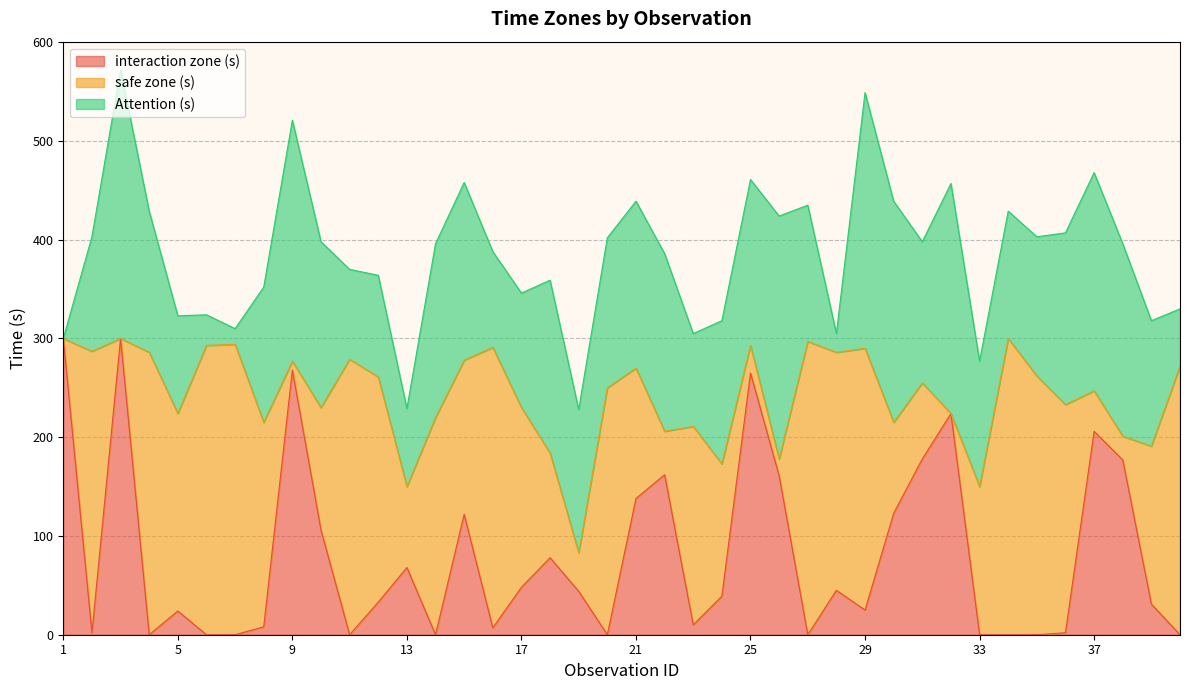

Reading left to right, what are all the values shown in this chart?

interaction zone (s): 300	2	300	0	24	0	0	8	268	106	0	33	68	0	122	7	48	78	44	0	138	162	10	39	265	161	0	45	25	123	178	224	0	0	0	2	206	177	31	0
safe zone (s): 0	285	0	286	200	293	294	207	9	124	279	228	82	220	156	284	182	106	39	250	132	44	201	134	28	17	297	241	265	92	77	0	150	300	262	231	41	24	160	272
Attention (s): 0	116	272	143	99	31	16	137	244	168	91	103	79	176	180	97	116	175	145	152	169	180	94	145	168	246	138	19	259	224	143	233	127	129	141	174	221	195	127	58